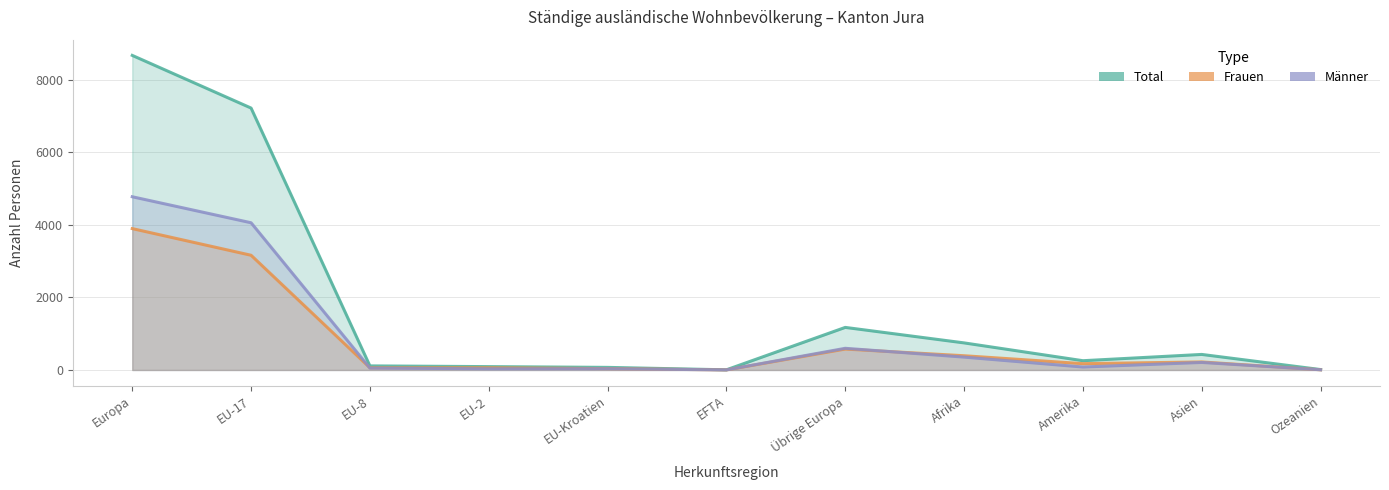

Rank the series at EU-8 from highest to lowest value.

Total, Frauen, Männer